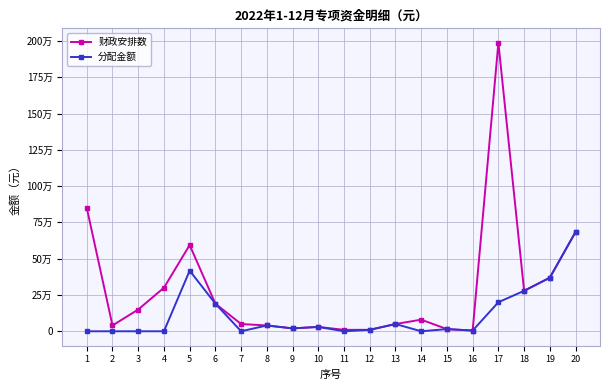

At which label is 分配金额 closest to 342100?

19